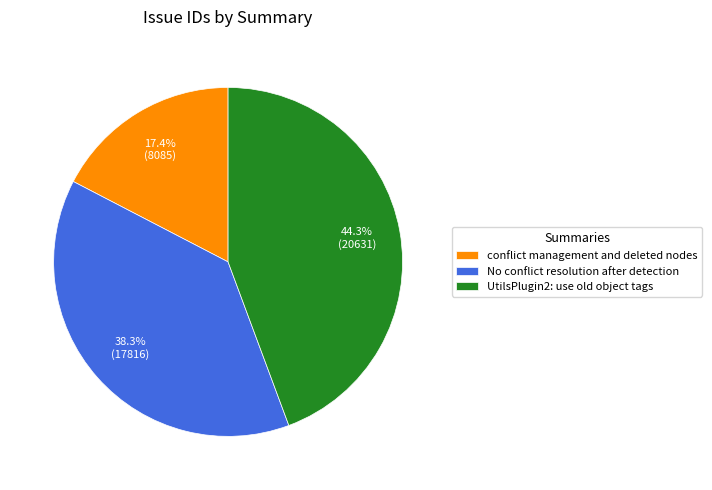

Which slice is the smallest?

conflict management and deleted nodes